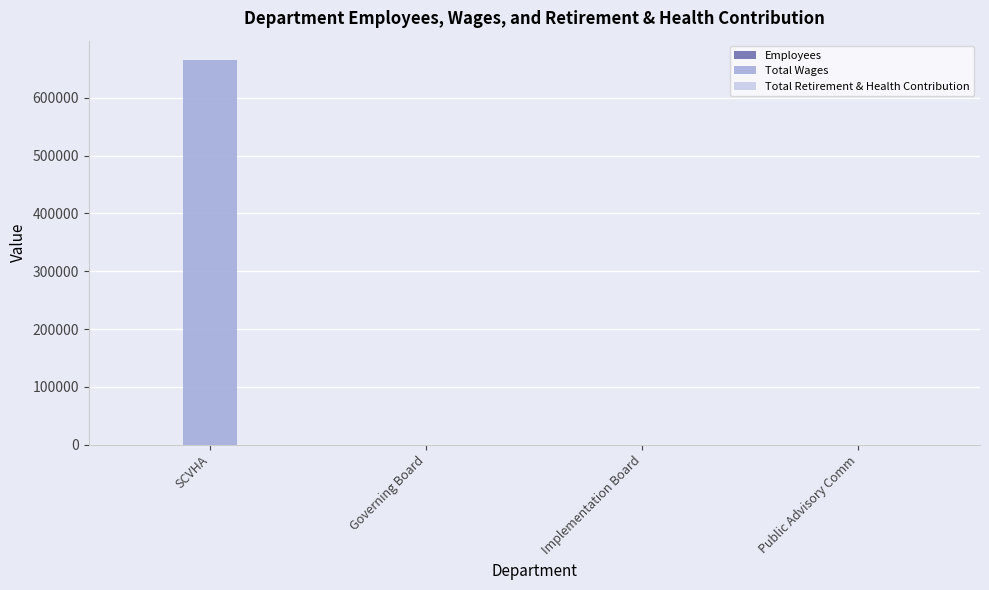

At which category is the sum across all series the highest?

SCVHA